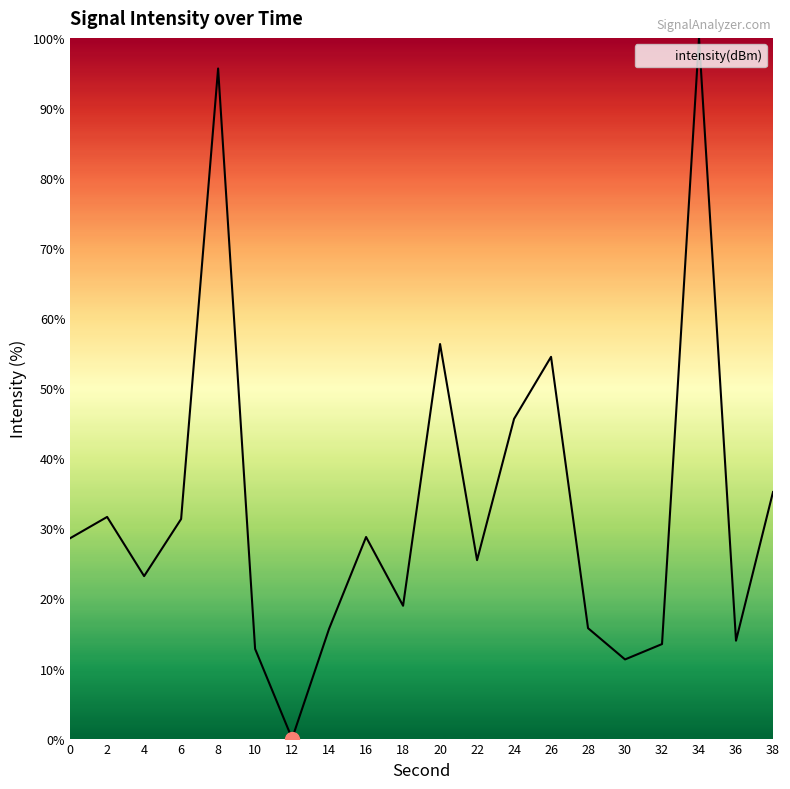

True or false: the data shows 23.2 at 4.

True